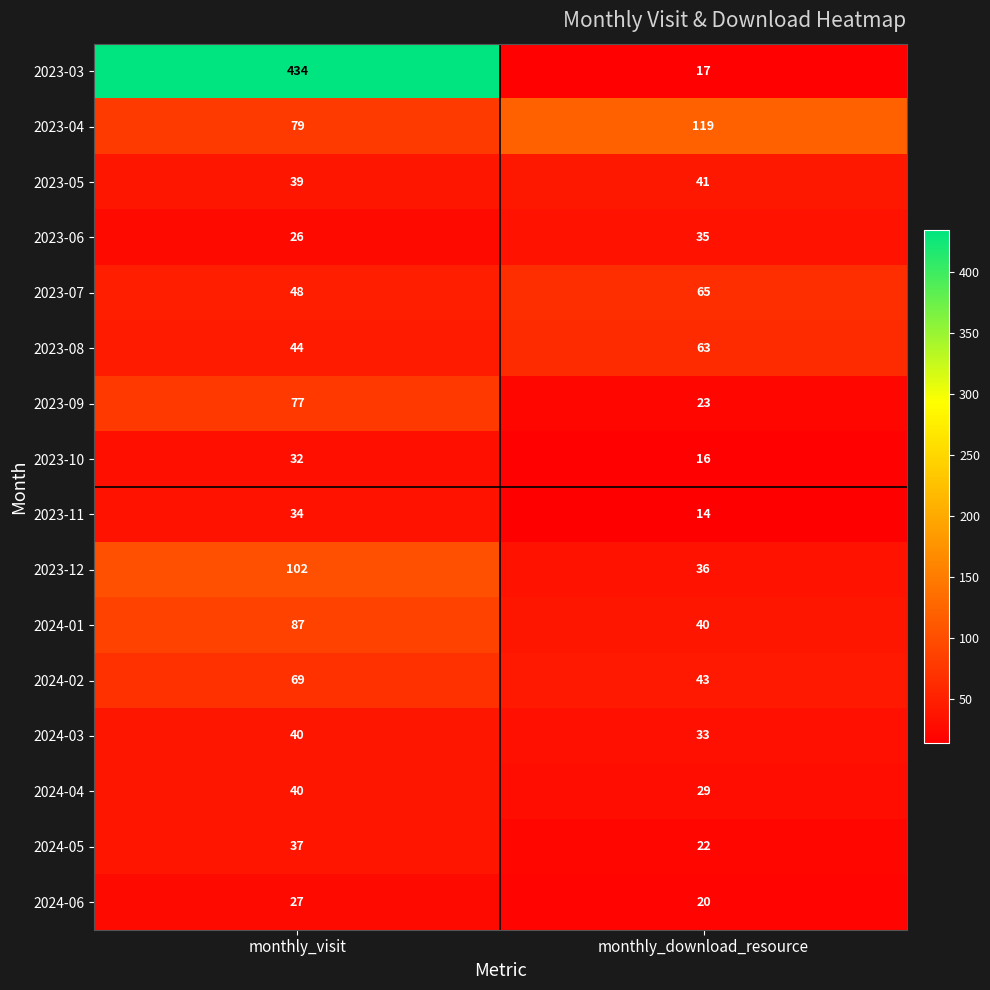

Rank the categories by 2024-06 value from lowest to highest.

monthly_download_resource, monthly_visit